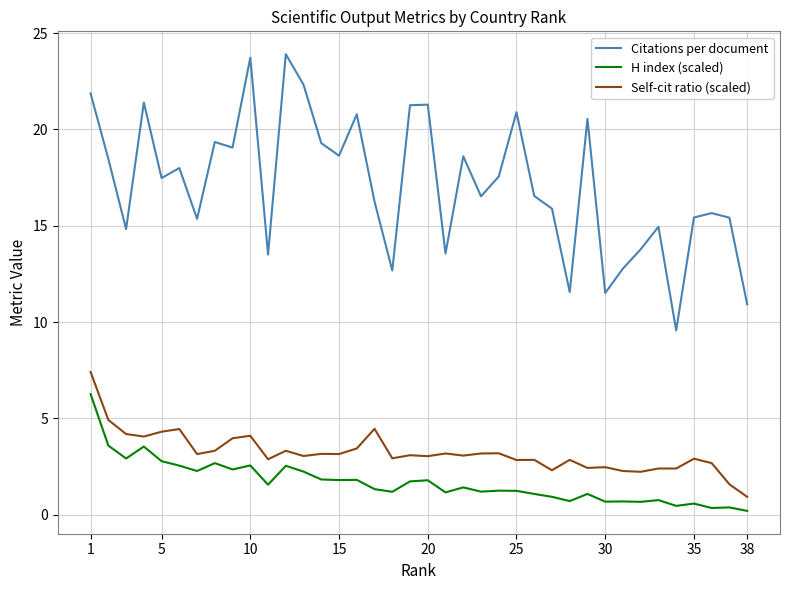

True or false: H index (scaled) and Citations per document intersect in this chart.

False